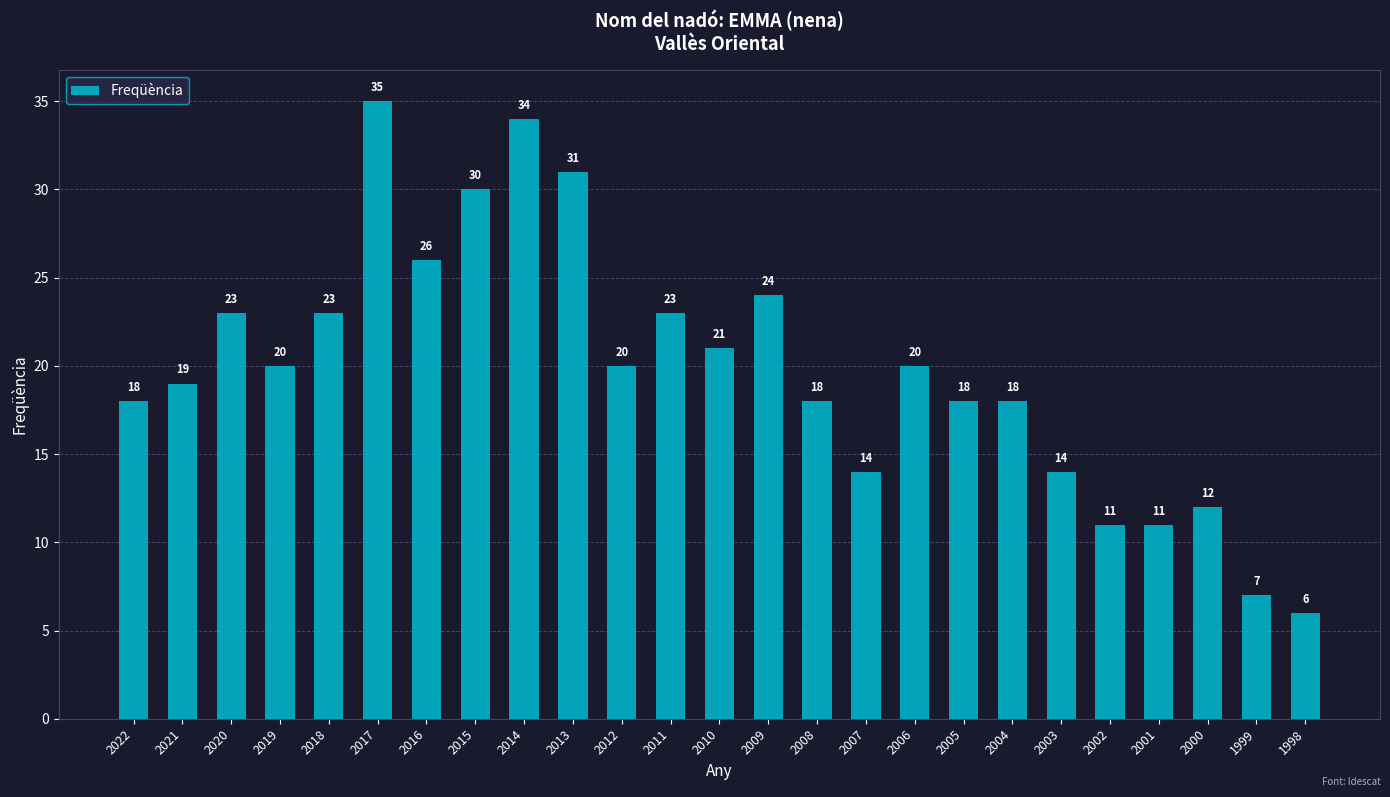

The value at 2016 is 15. True or false?

False